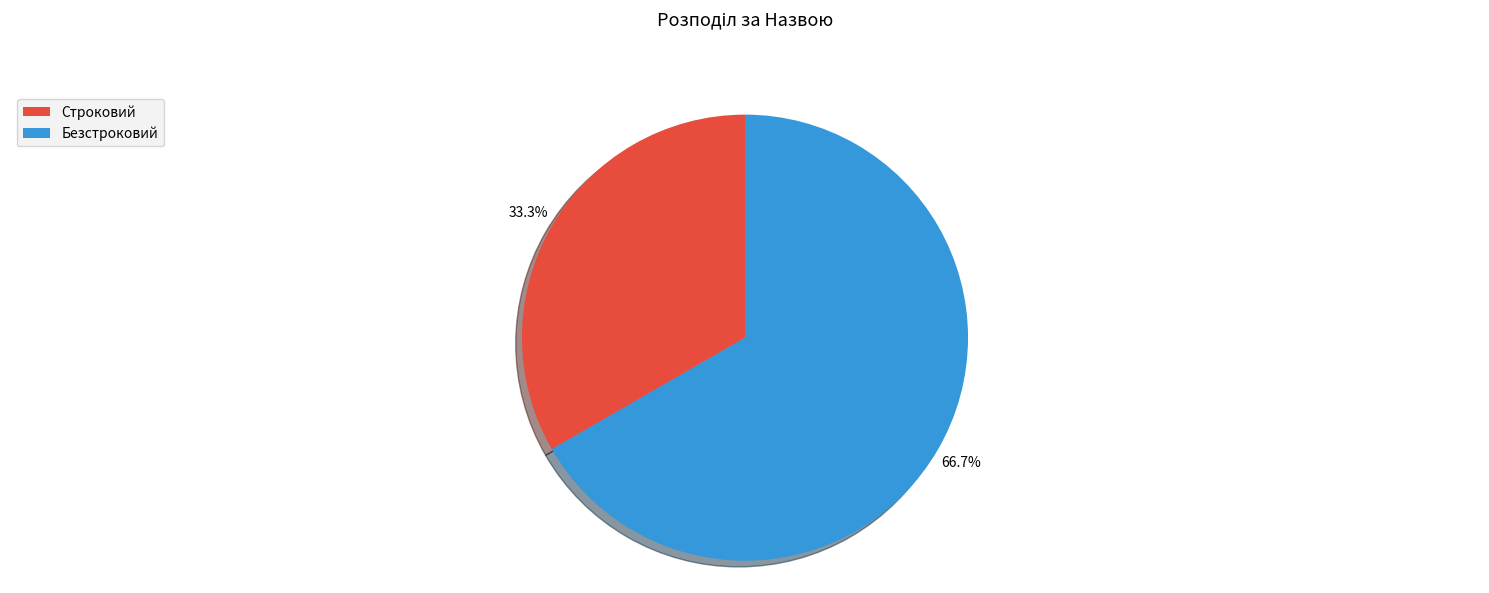

To the nearest percent, what percentage of the pie is Строковий?

33%